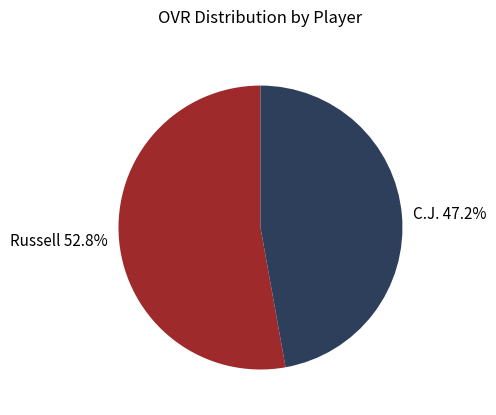

How many slices are in this pie chart?

2